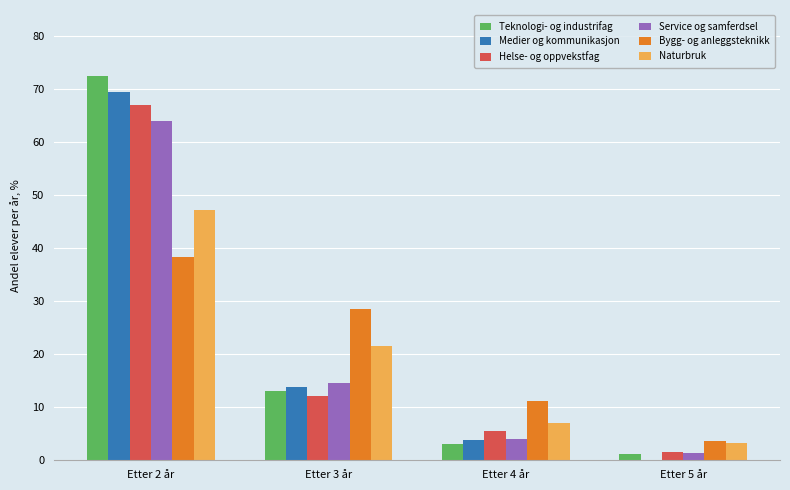

At which category is the sum across all series the highest?

Etter 2 år